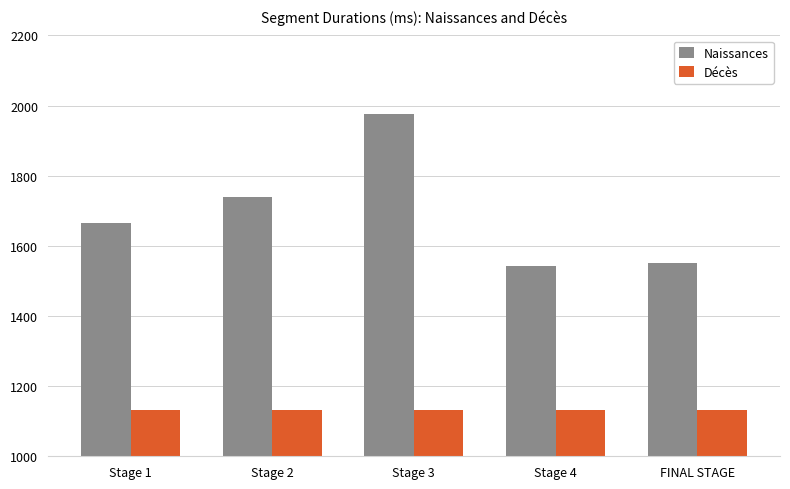

What is the total value across all series at Stage 2?

287131